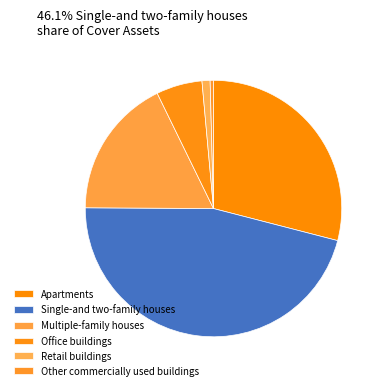

How many slices are in this pie chart?

6